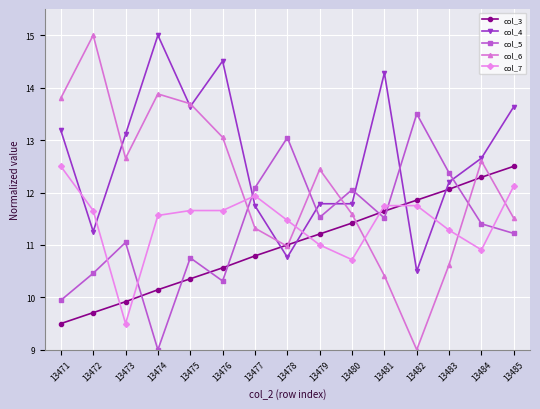

True or false: col_3 has more than 2 interior local peaks.

False